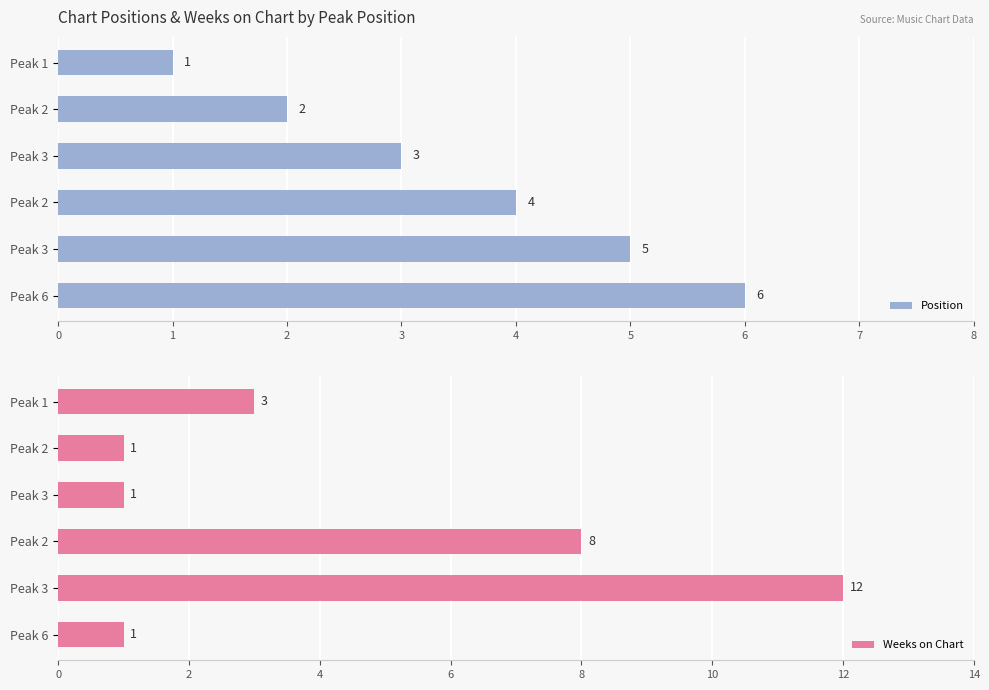

How many values in the Weeks on Chart series exceed 3?

2